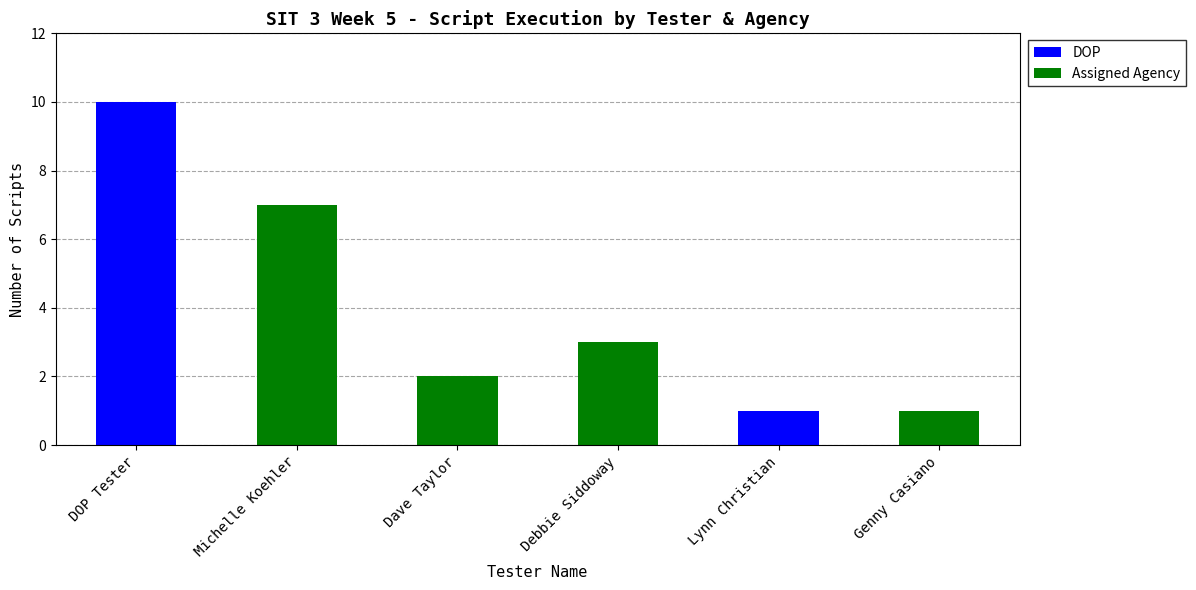

What are all the series names shown in the legend?

DOP, Assigned Agency